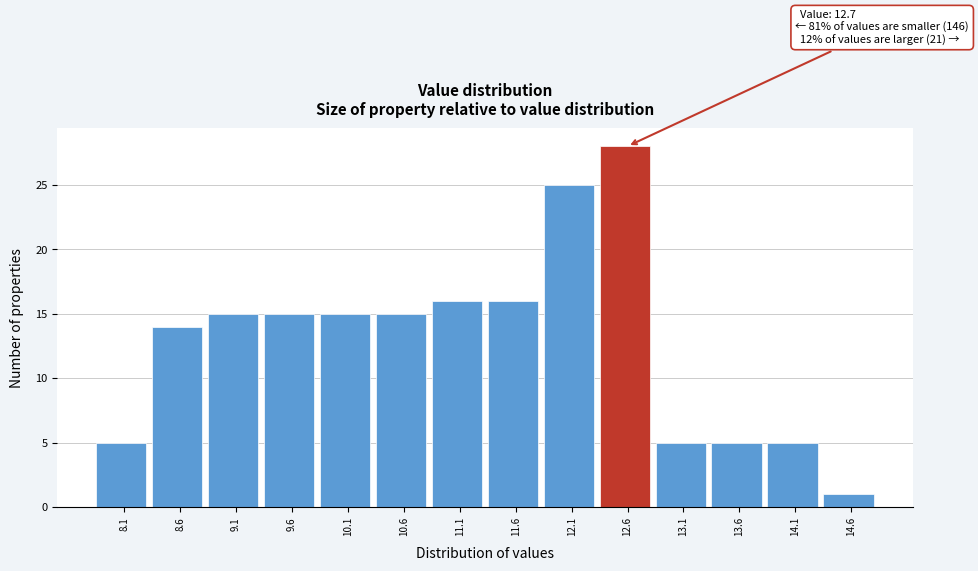

Reading left to right, list all the values displayed in this chart.

8.1=5	8.6=14	9.1=15	9.6=15	10.1=15	10.6=15	11.1=16	11.6=16	12.1=25	12.6=28	13.1=5	13.6=5	14.1=5	14.6=1